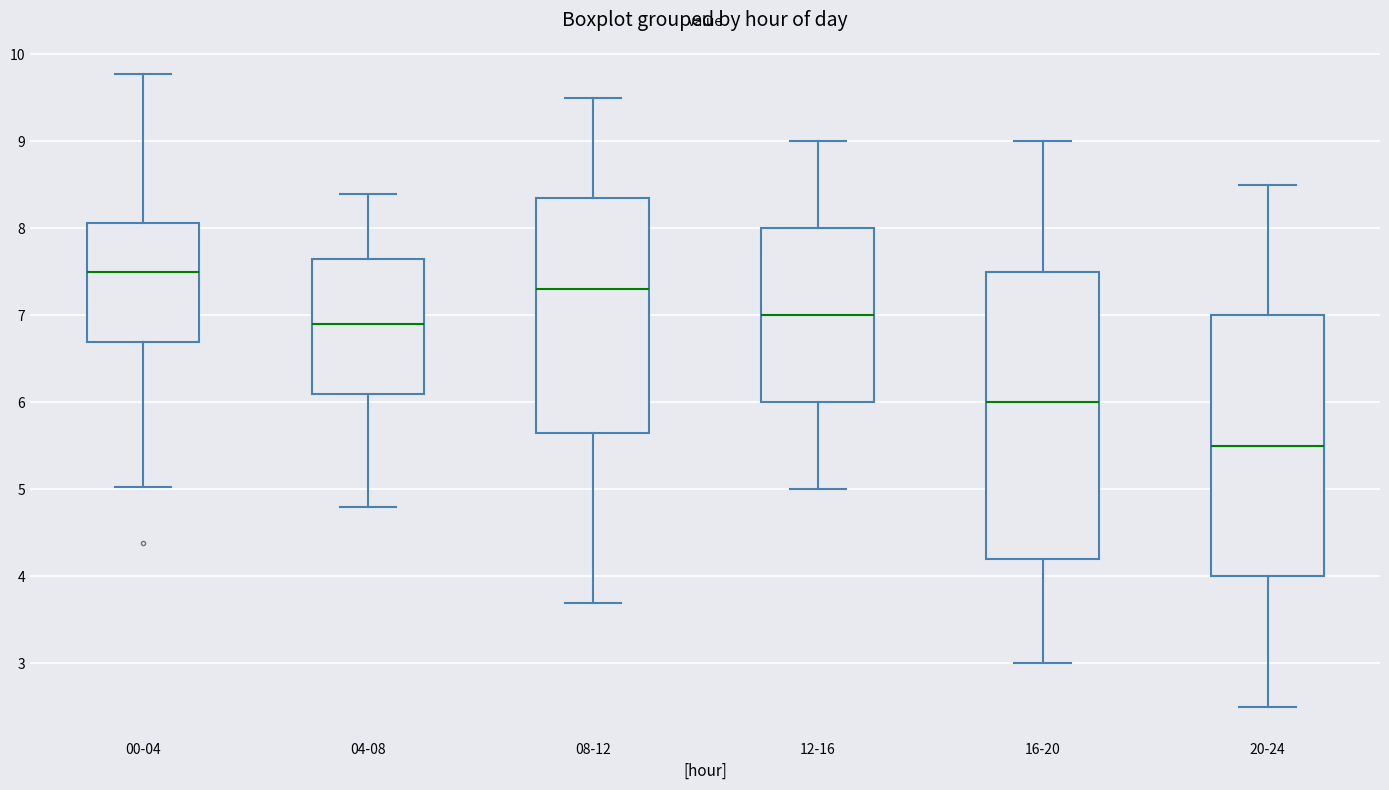

Which box is the tallest, from its lower edge to its upper edge?

16-20